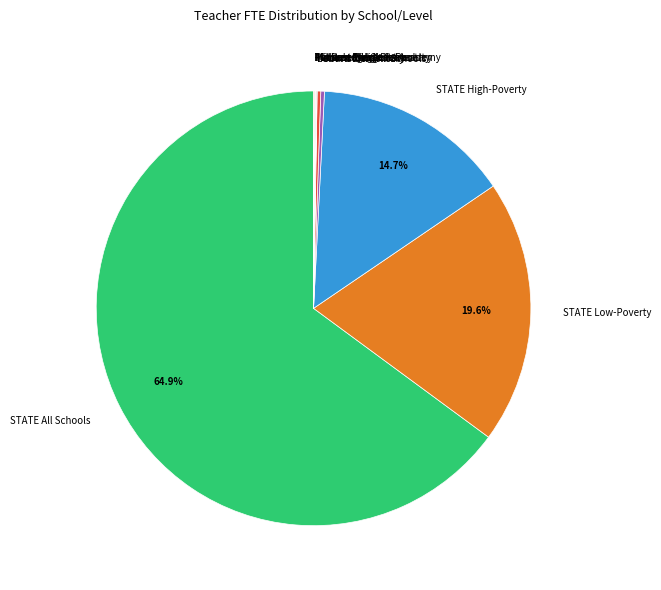

What is the largest slice in the pie chart?

STATE All Schools